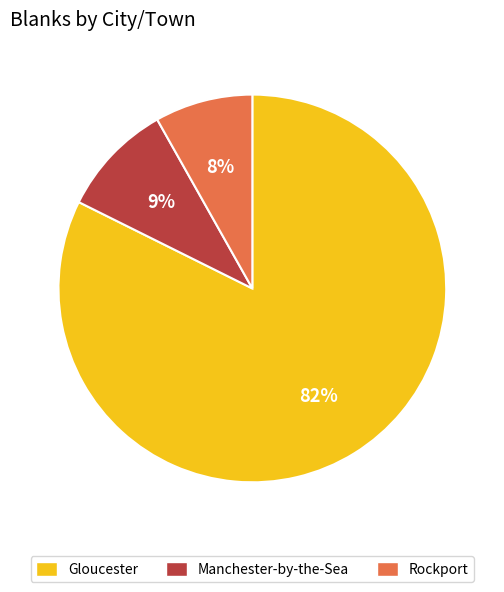

The Rockport slice represents 20% of the pie. True or false?

False